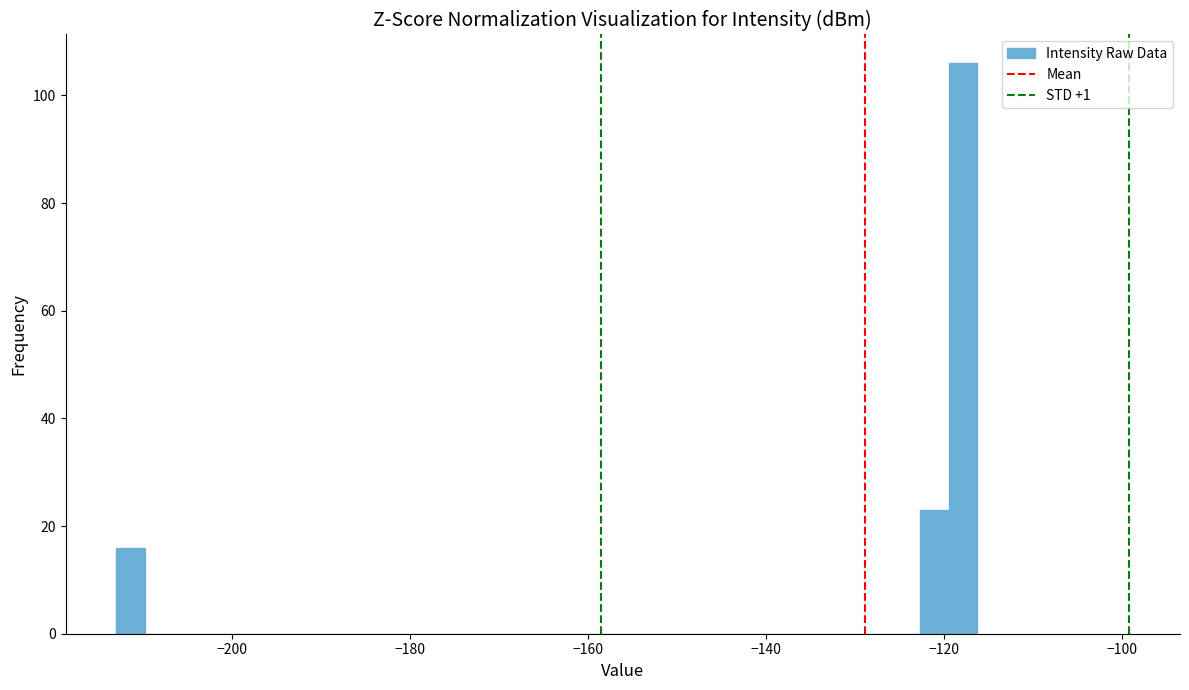

Around what value on the x-axis is the tallest bar? Give the approximate position of its centre, as read against the axis.

-118